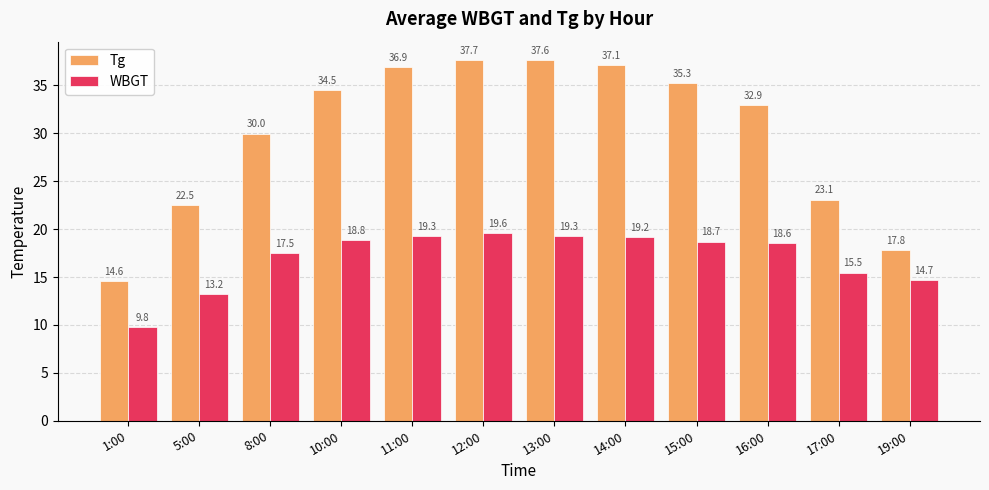

What position from the left is 12:00?

6